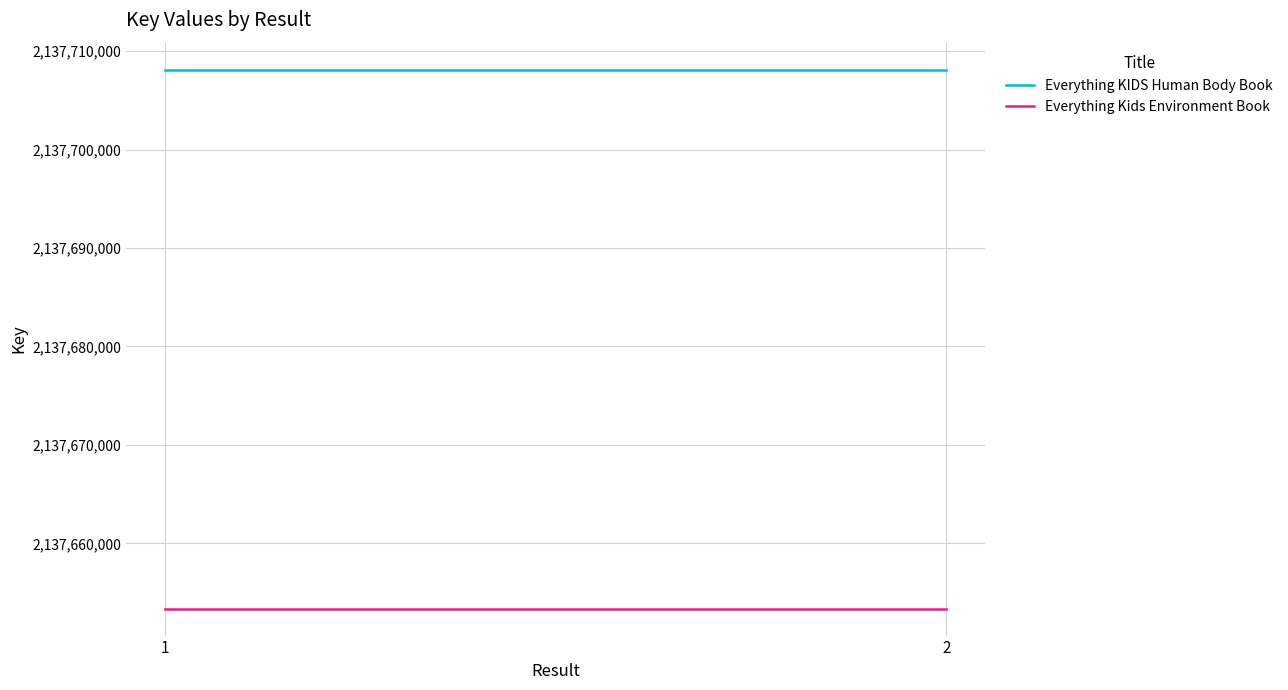

What are all the series names shown in the legend?

Everything KIDS Human Body Book, Everything Kids Environment Book